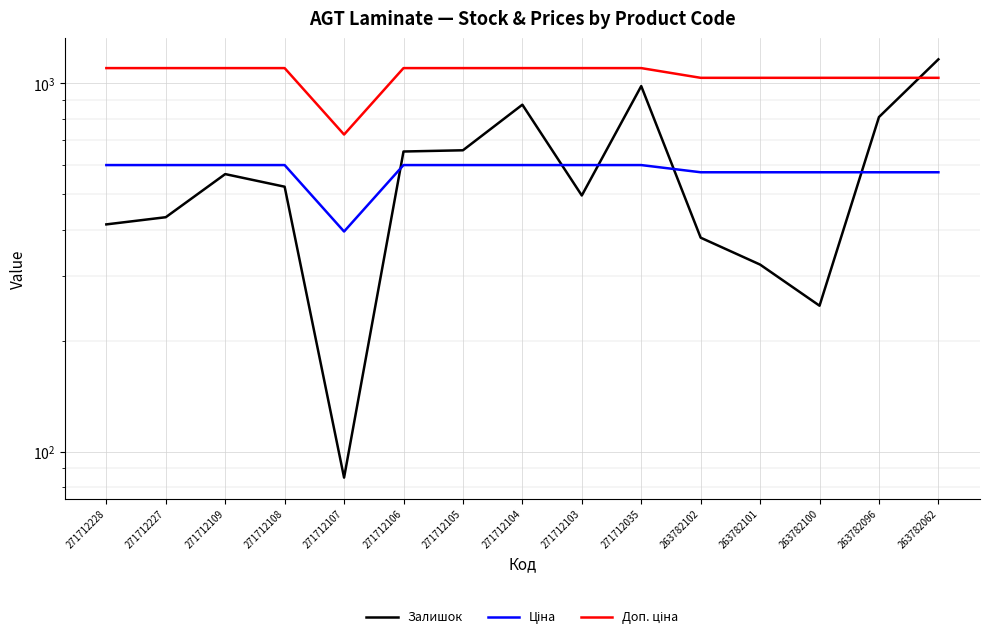

Is it true that Залишок equals 249.0 at 263782100?

True